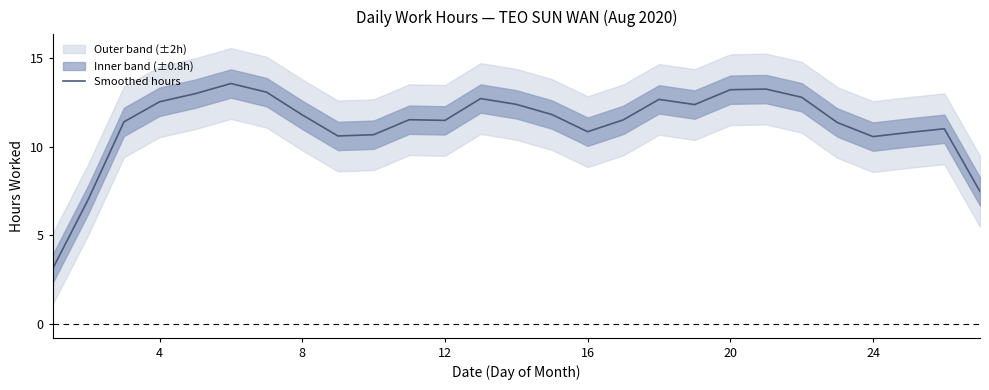

How many data points are above 11?

19